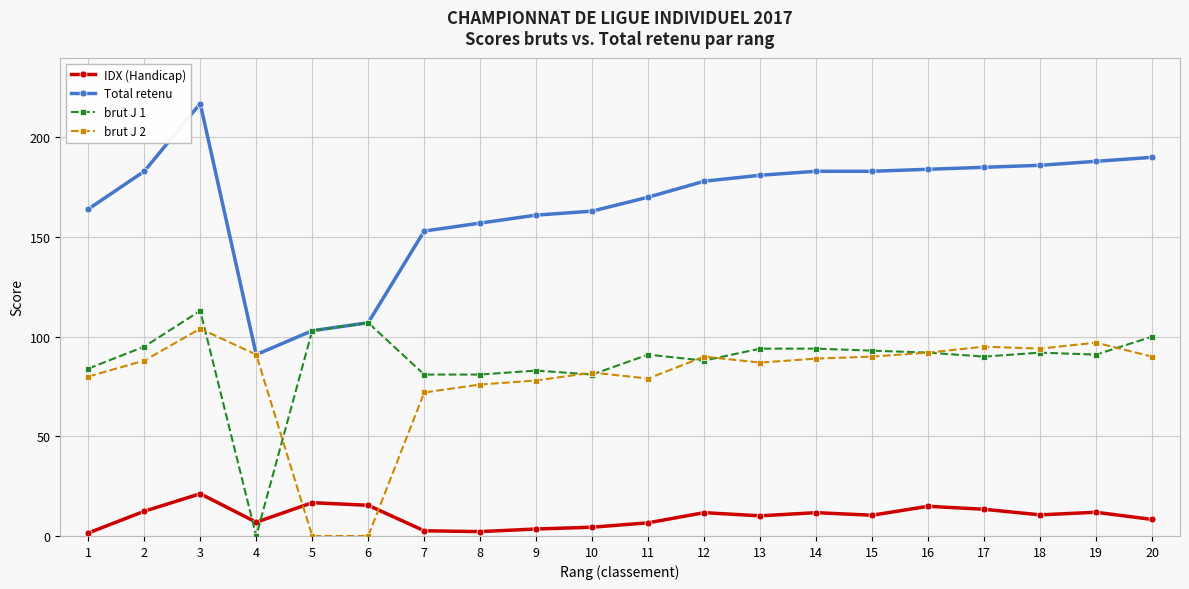

What are all the series names shown in the legend?

IDX (Handicap), Total retenu, brut J 1, brut J 2